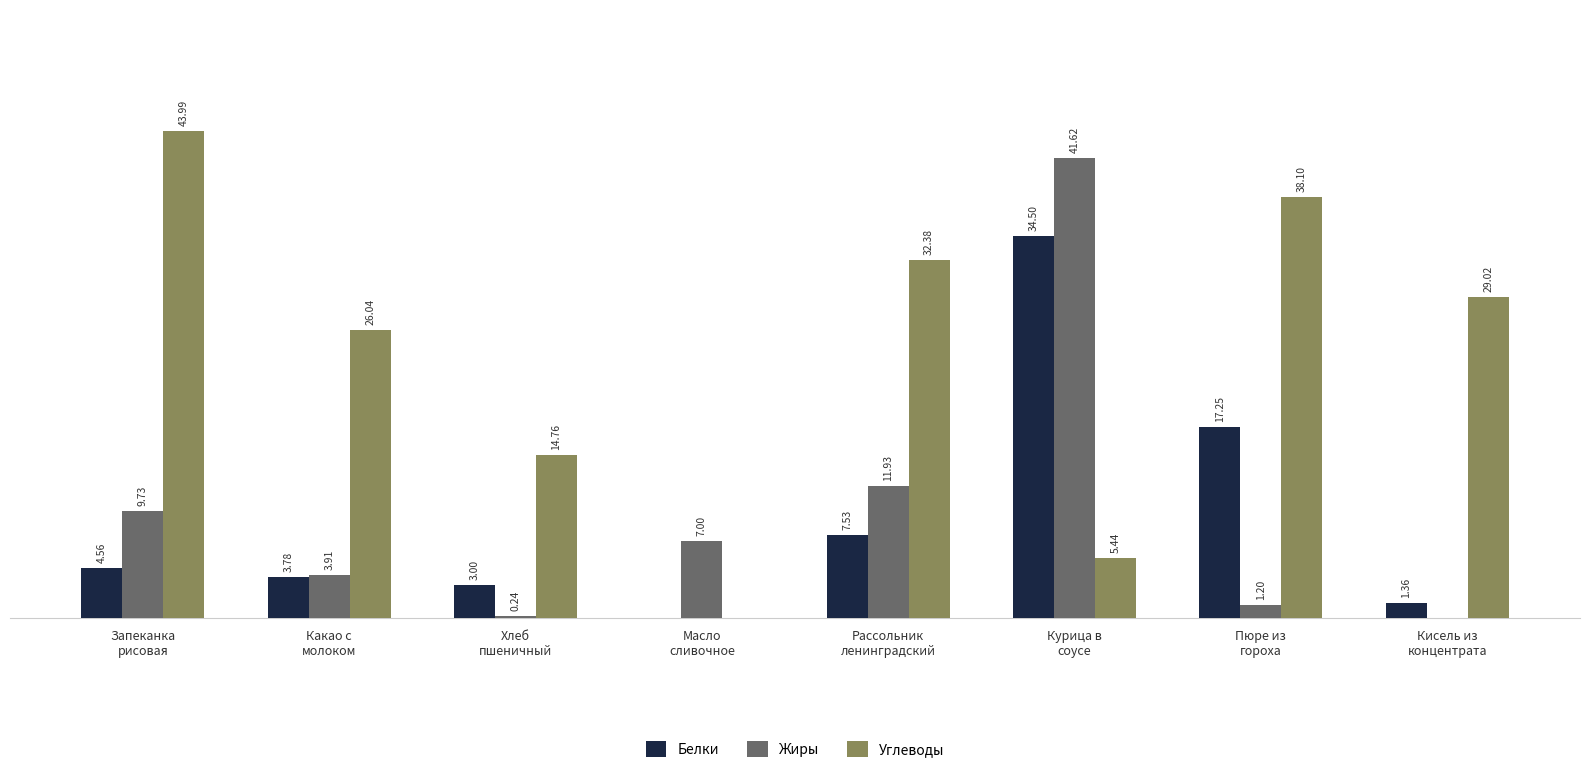

Which category has the highest value across all series?

Запеканка
рисовая